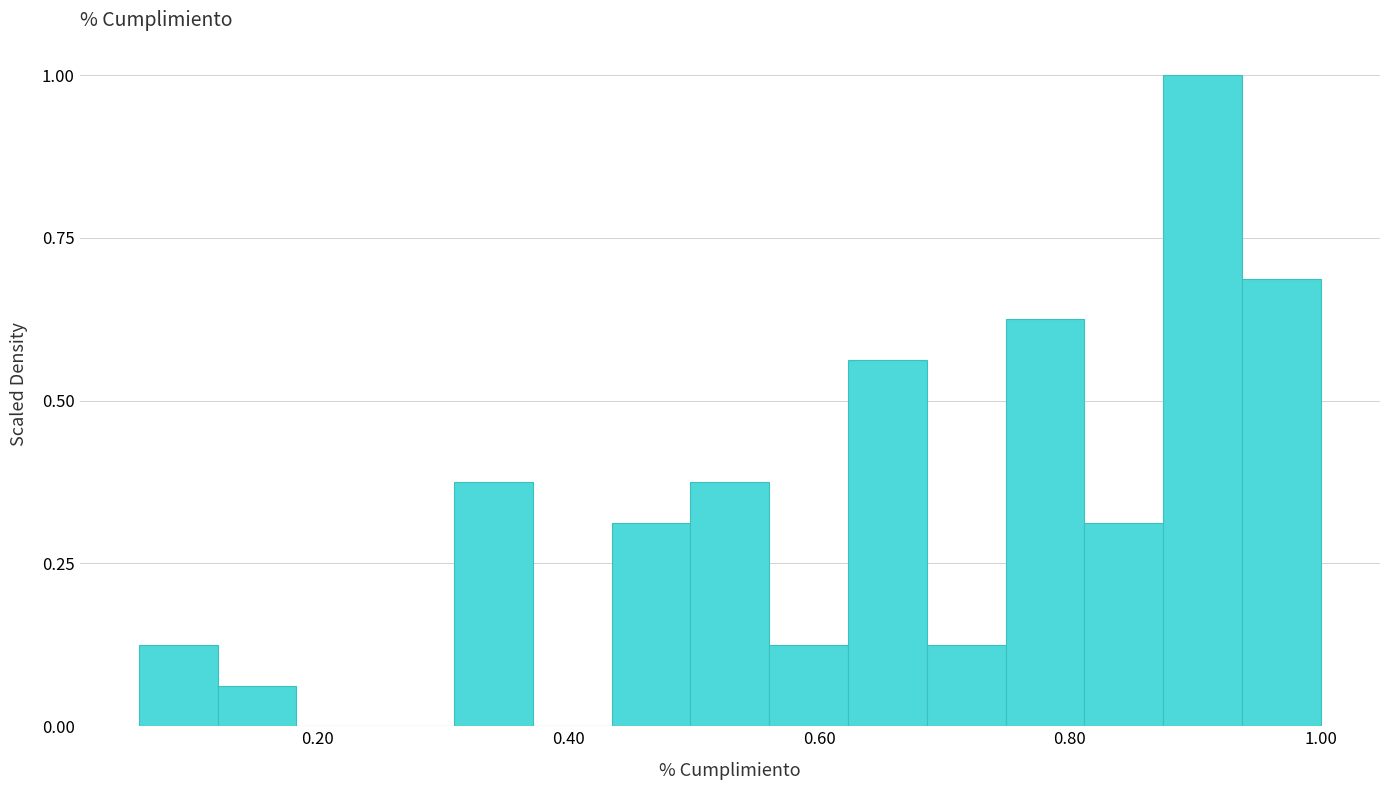

Around what value on the x-axis is the tallest bar? Give the approximate position of its centre, as read against the axis.

0.90